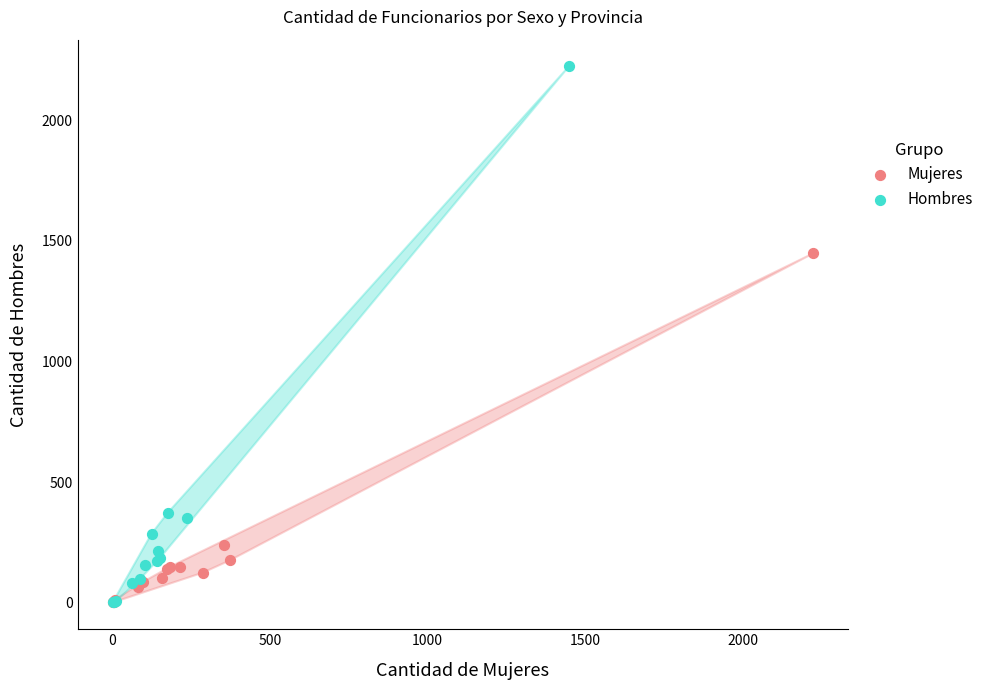

Which series has the largest Y range (max minus min)?

Hombres